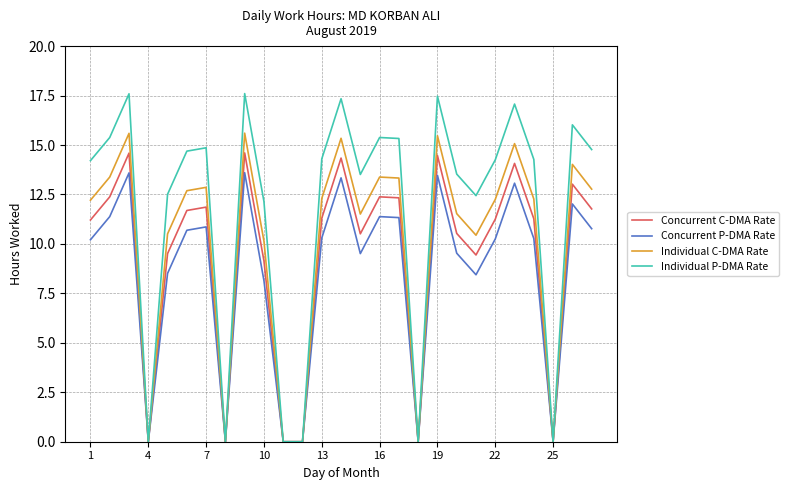

Which series has the largest total across all categories?

Individual P-DMA Rate